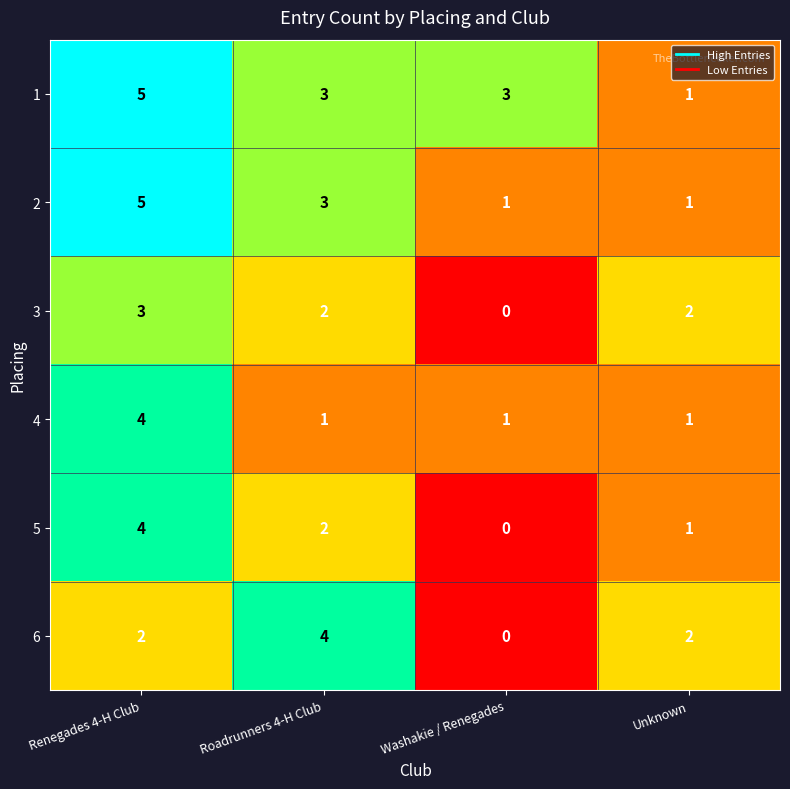

What is the difference between the highest and lowest values at Roadrunners 4-H Club?

3